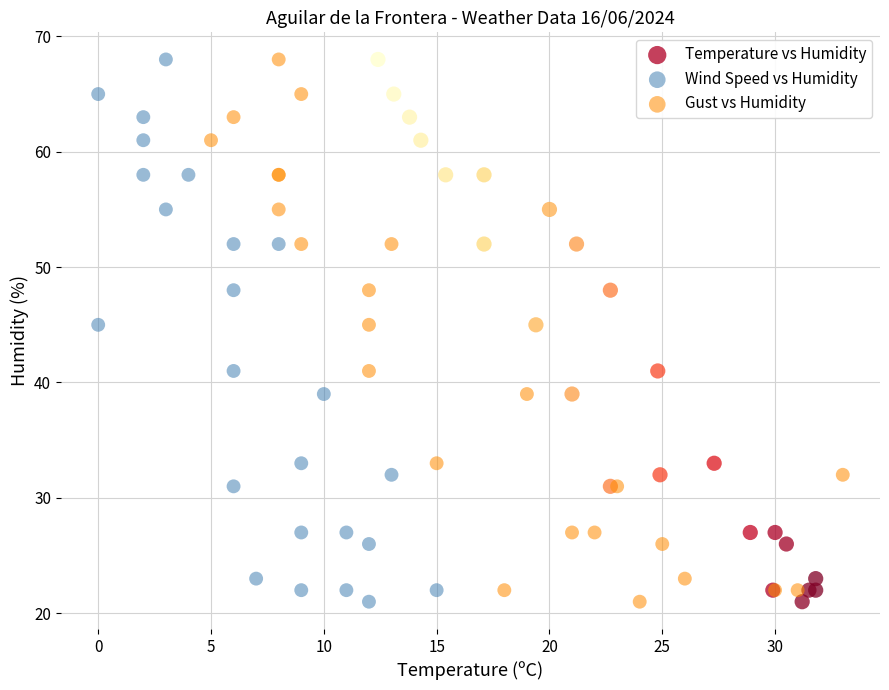

What are all the series names shown in the legend?

Temperature vs Humidity, Wind Speed vs Humidity, Gust vs Humidity